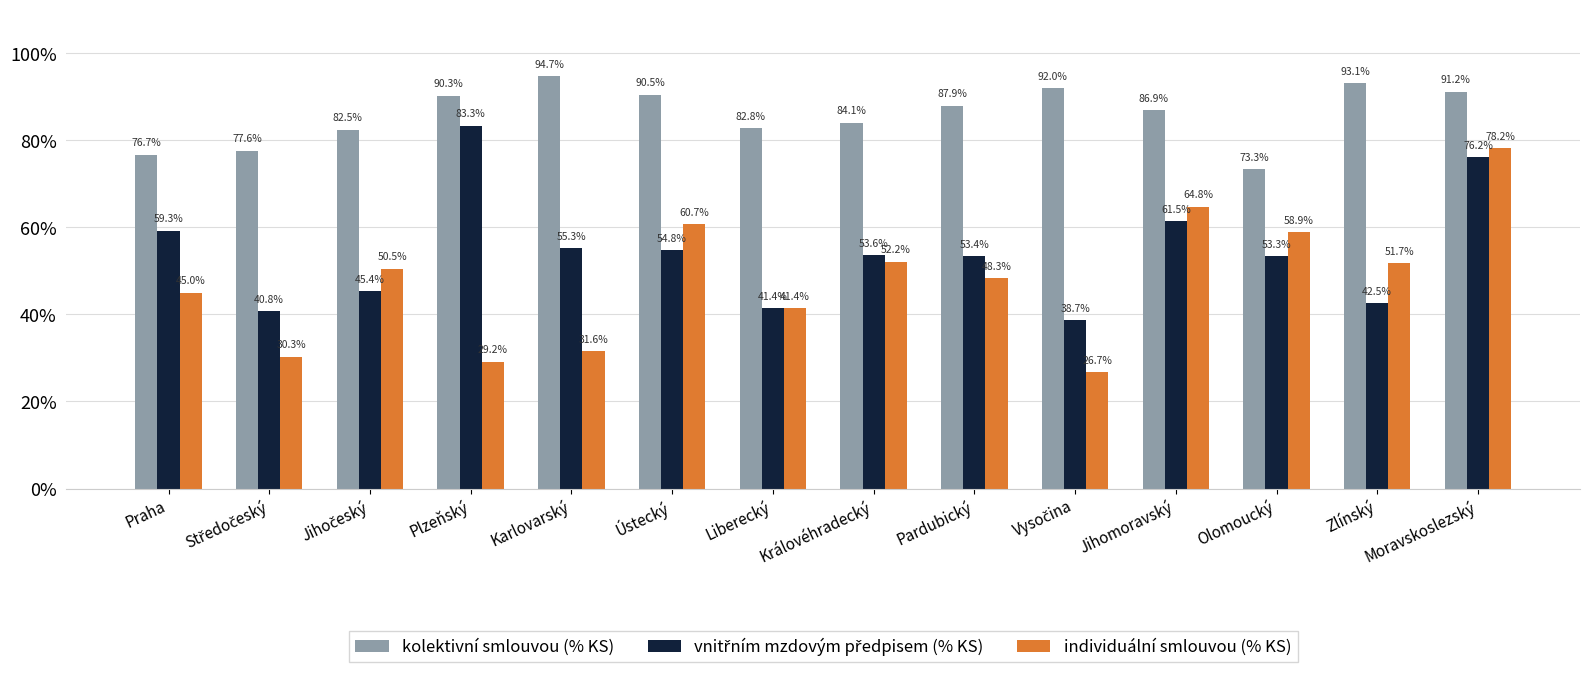

Which series has the largest range (max minus min)?

individuální smlouvou (% KS)